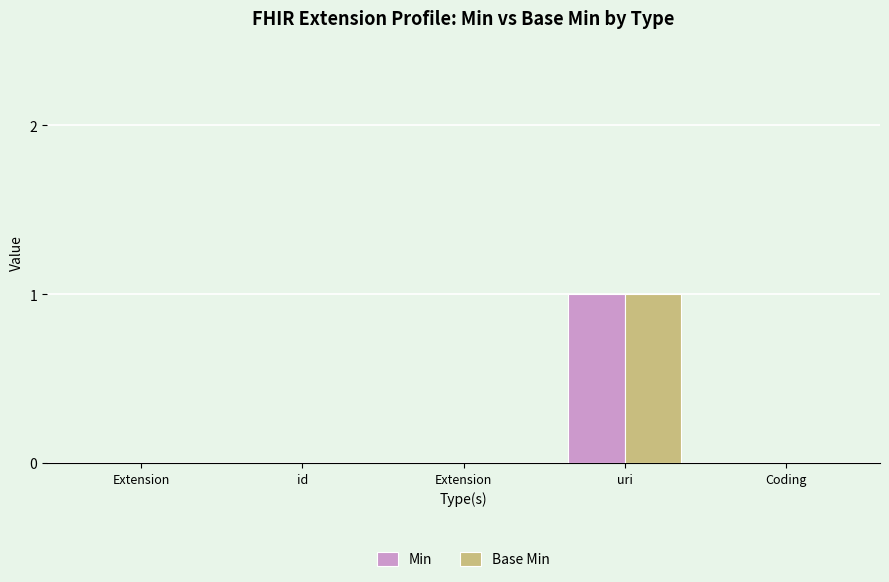

What are all the series names shown in the legend?

Min, Base Min